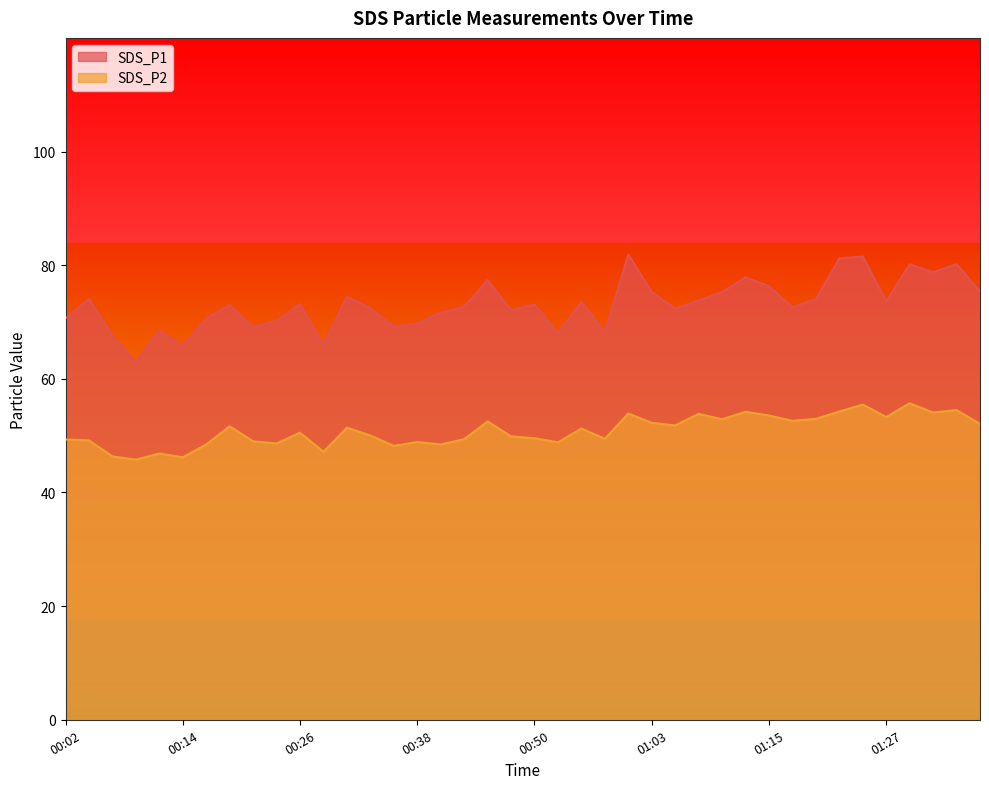

What is the maximum value for SDS_P1?

81.9